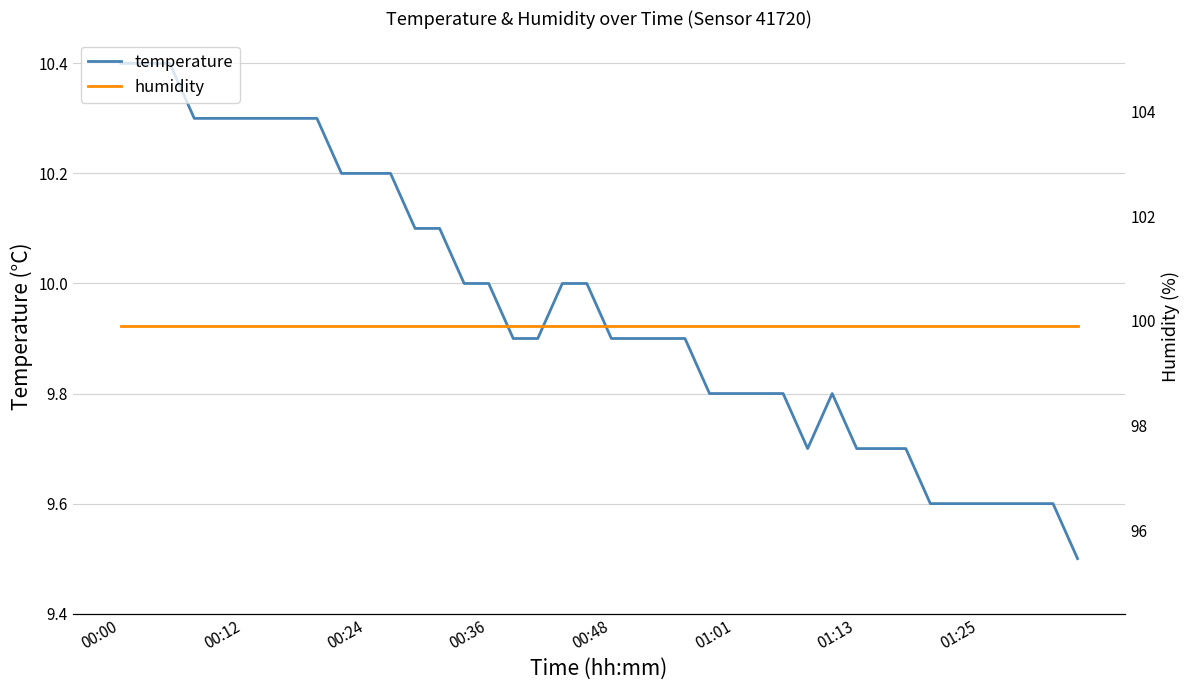

True or false: humidity and temperature cross at least once.

False